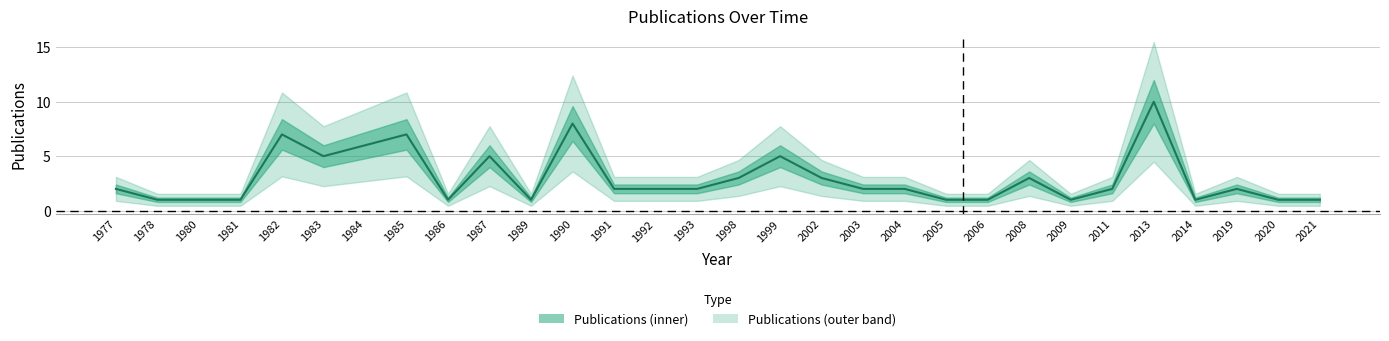

List the labels in order of value, largest first.

2013, 1990, 1982, 1985, 1984, 1983, 1987, 1999, 1998, 2002, 2008, 1977, 1991, 1992, 1993, 2003, 2004, 2011, 2019, 1978, 1980, 1981, 1986, 1989, 2005, 2006, 2009, 2014, 2020, 2021